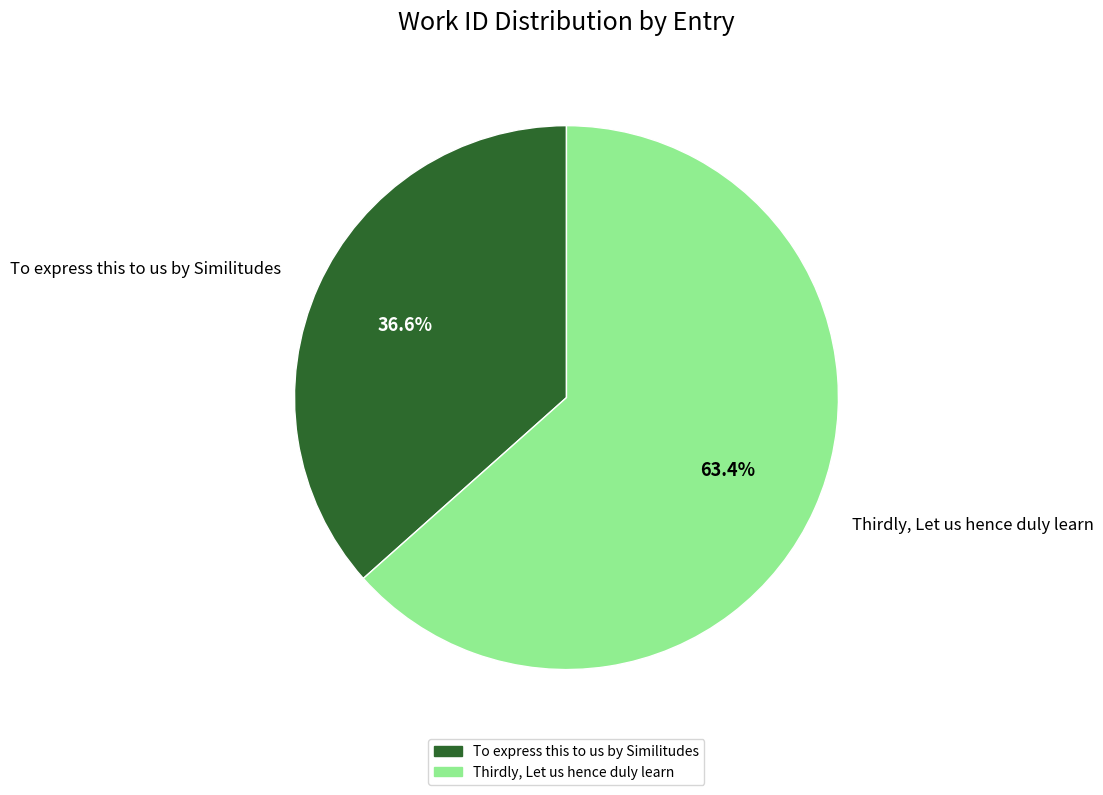

To the nearest percent, what is the difference between the To express this to us by Similitudes and Thirdly, Let us hence duly learn slice percentages?

27%